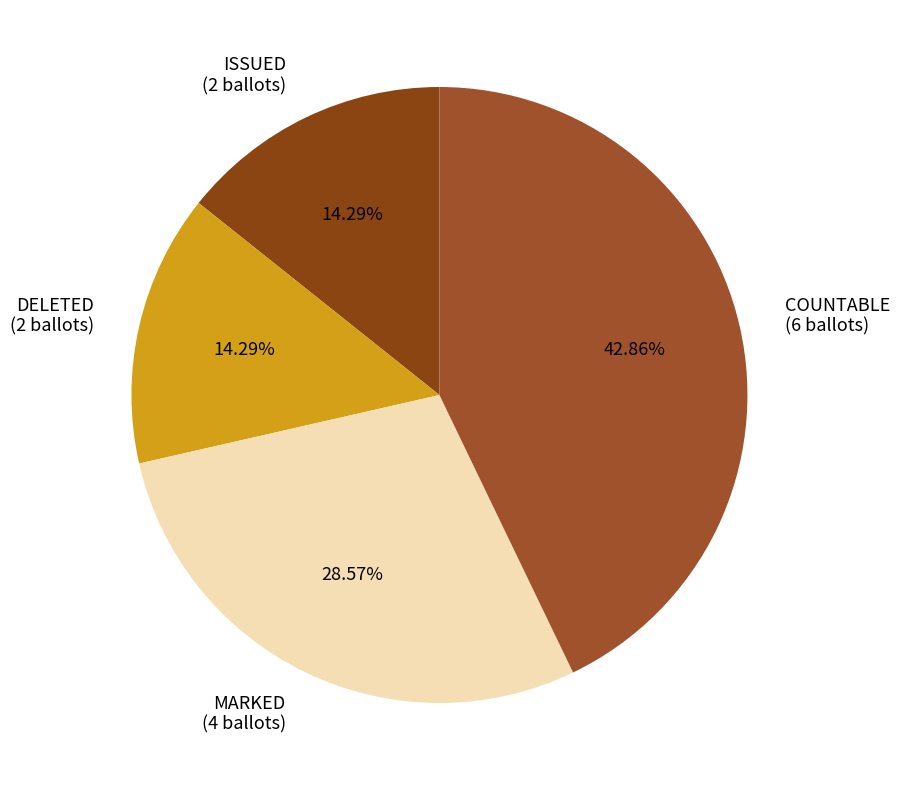

What is the ratio of the value at ISSUED to the value at COUNTABLE?

0.3